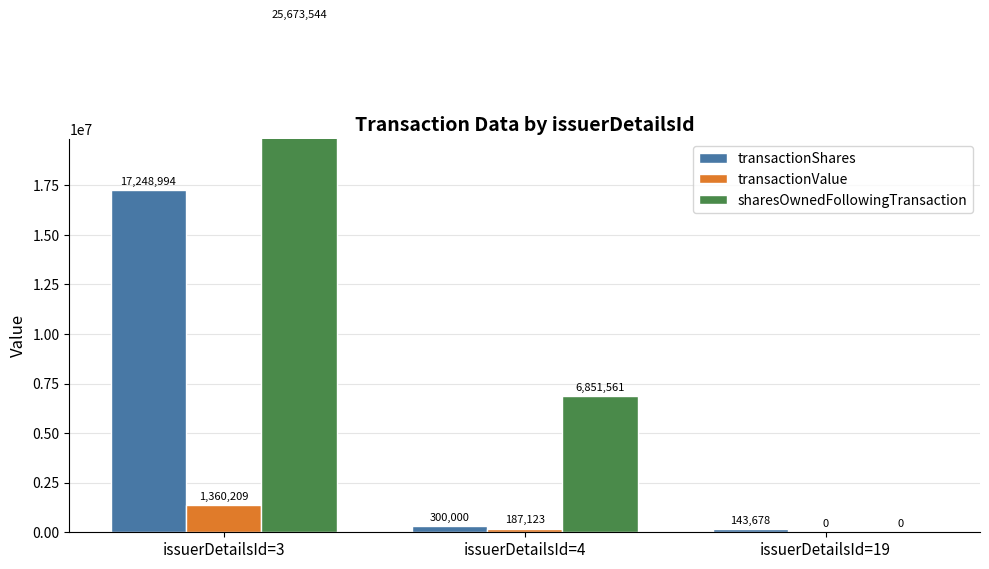

List the series in order of their peak value, lowest first.

transactionValue, transactionShares, sharesOwnedFollowingTransaction